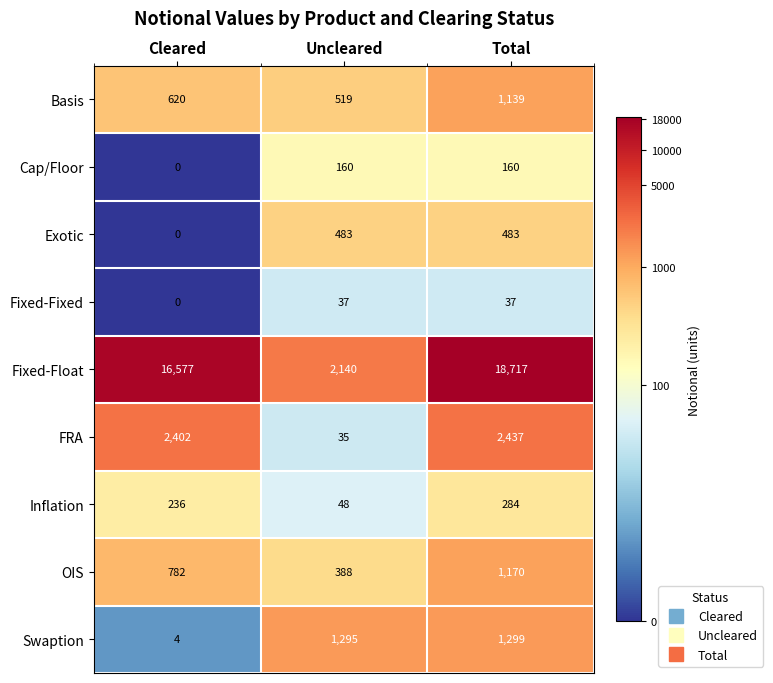

How many data points in Cap/Floor are less than 160?

1